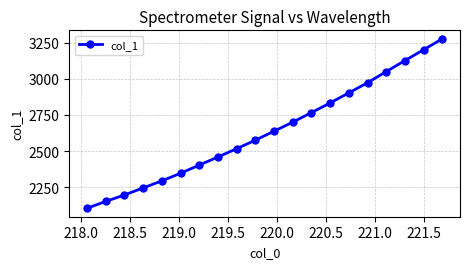

What is the minimum value shown in the chart?

2105.5